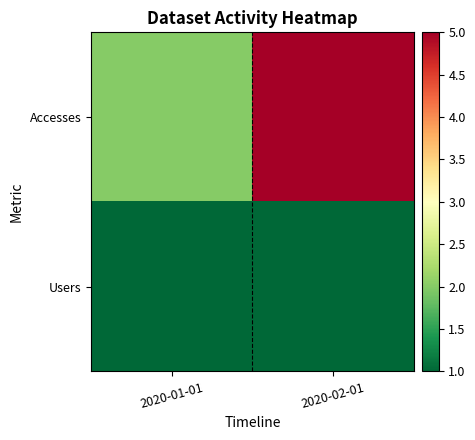

Reading left to right, extract all data points from this chart.

Accesses: 2020-01-01=2	2020-02-01=5
Users: 2020-01-01=1	2020-02-01=1